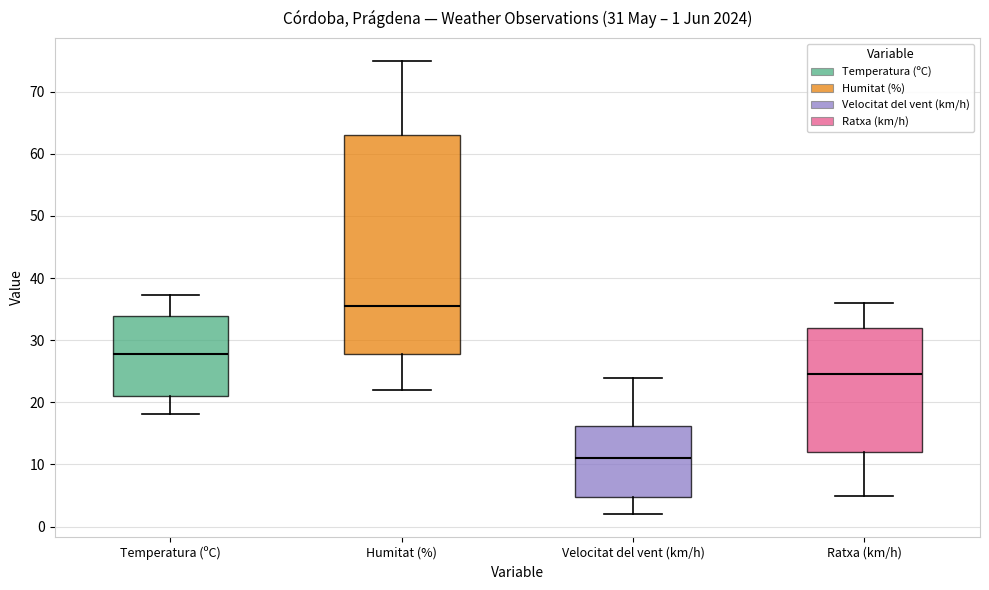

Which box has the highest median line?

Humitat (%)